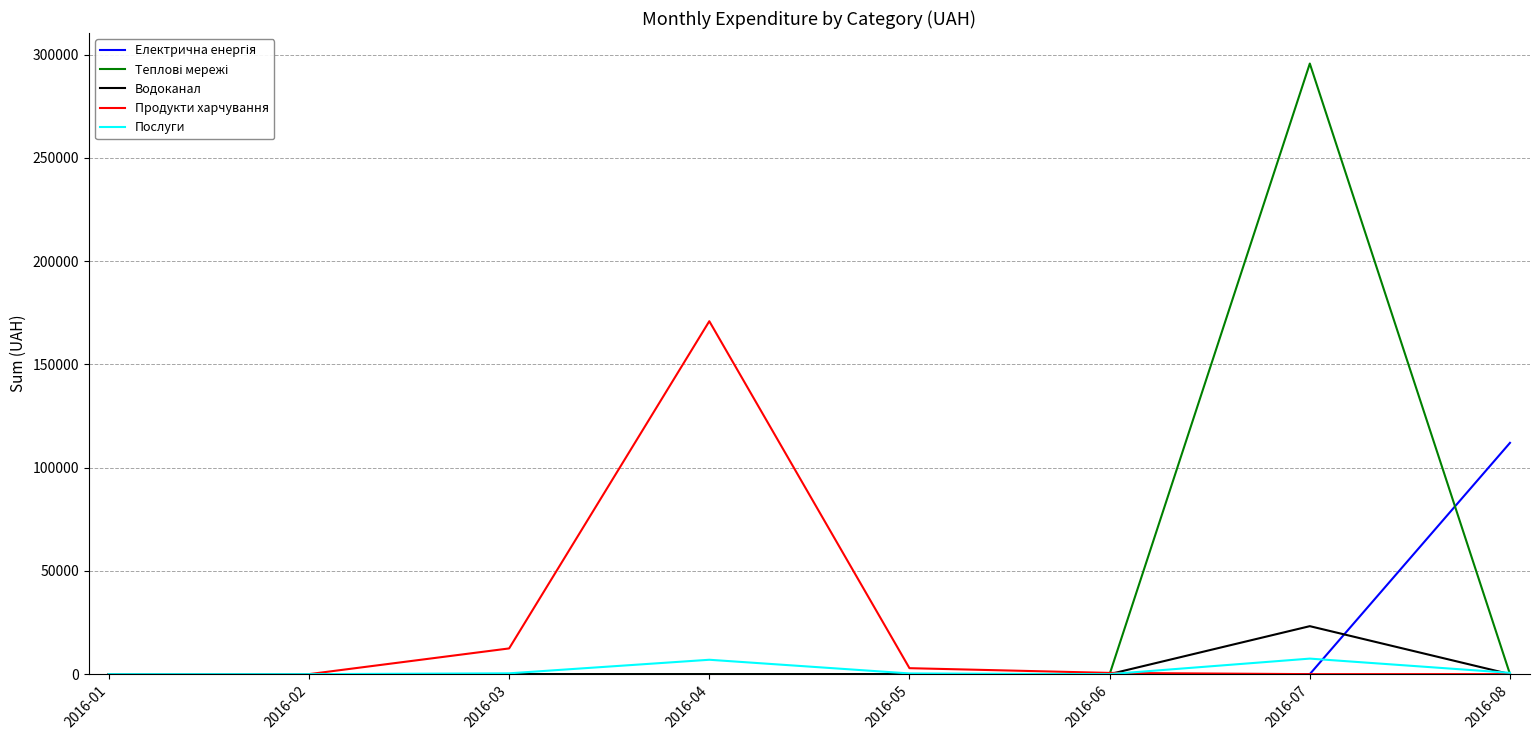

At which category does the chart reach its peak across all series?

2016-07